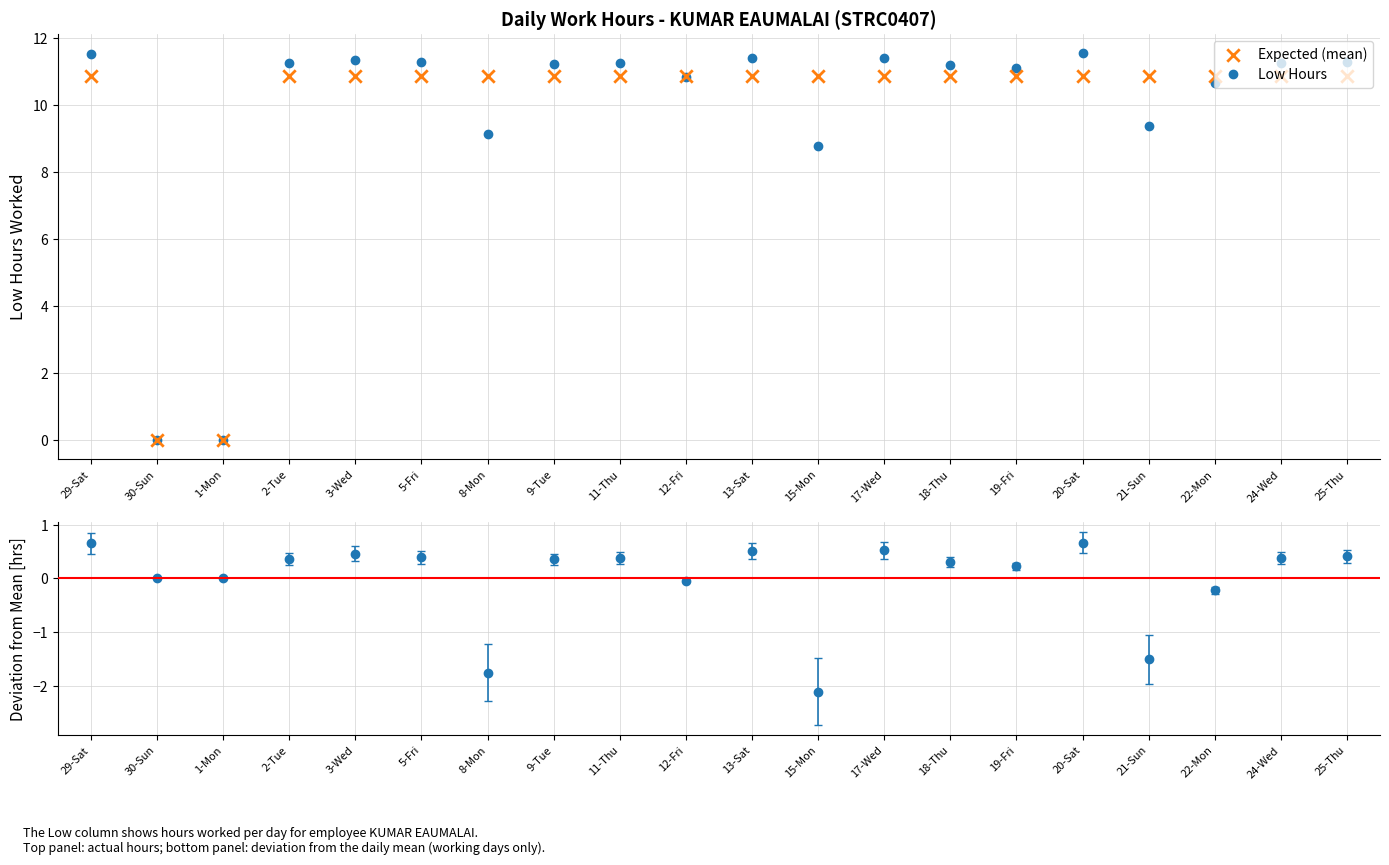

Which has a higher value, 2-Tue or 30-Sun?

2-Tue